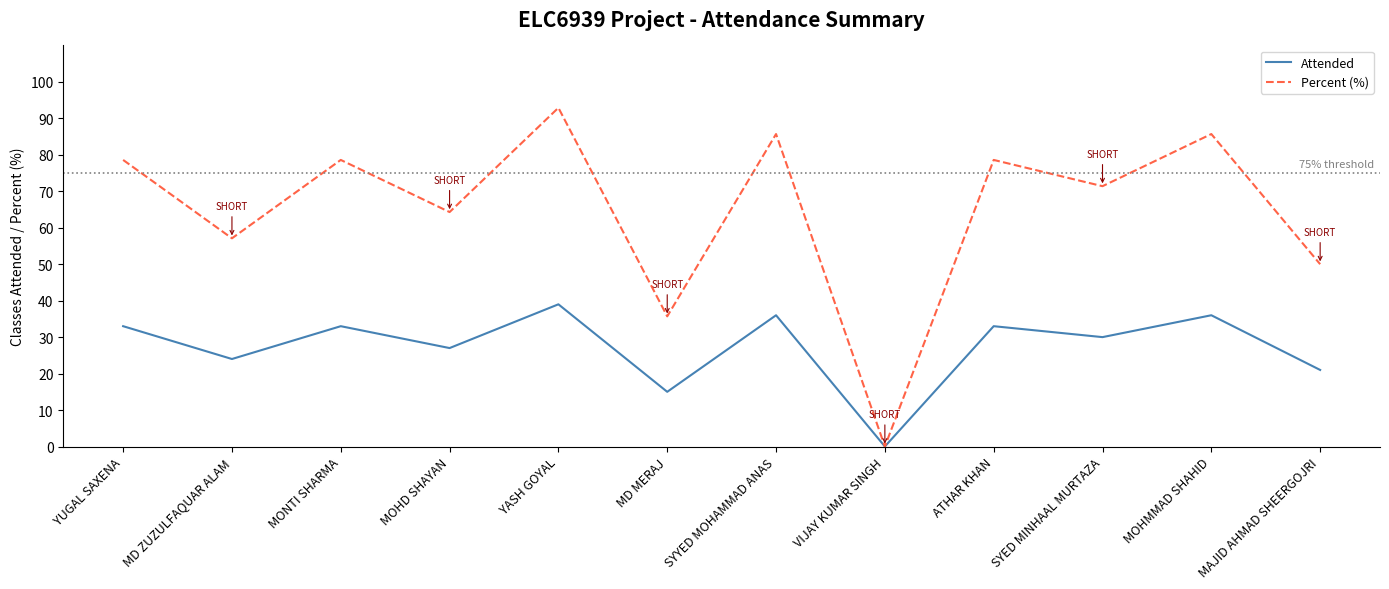

Is the value of Attended at SYYED MOHAMMAD ANAS greater than the value of Percent (%) at VIJAY KUMAR SINGH?

Yes